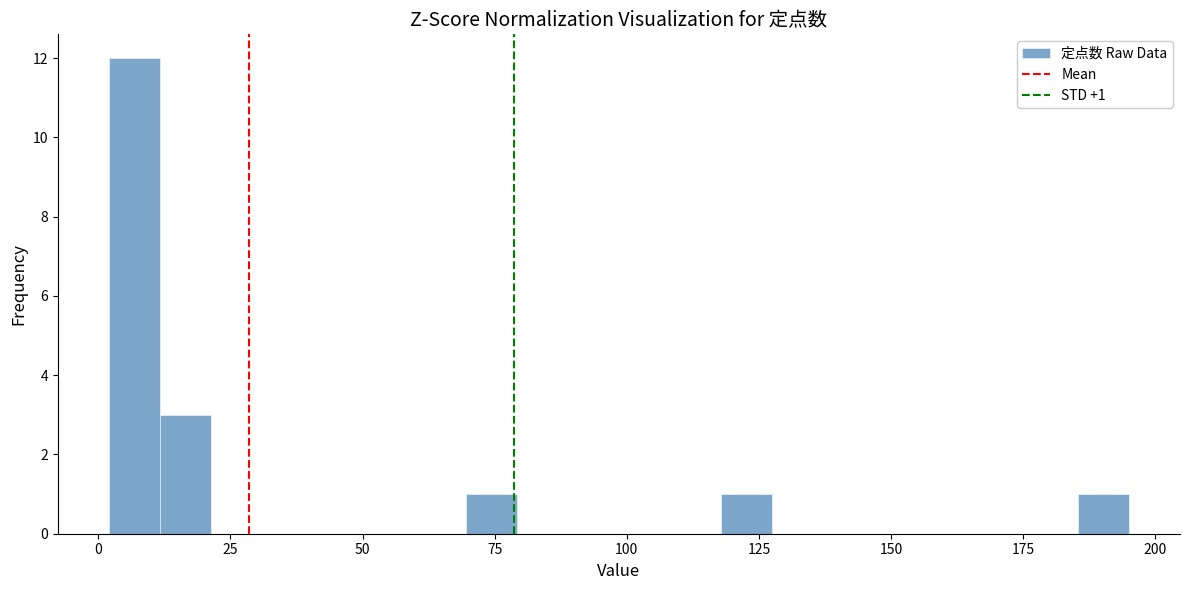

Read against the x-axis, roughly where is the centre of the tallest bar?

5